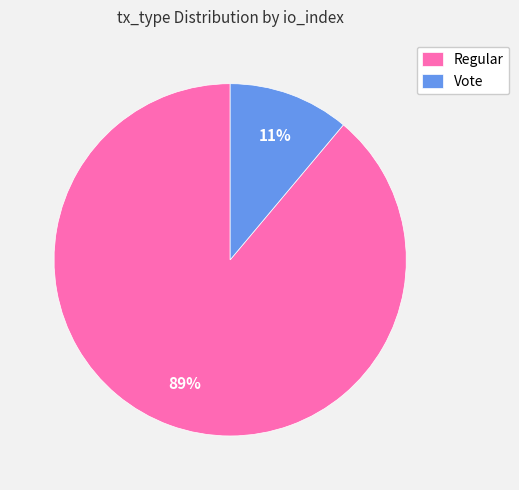

How many segments does this pie chart have?

2